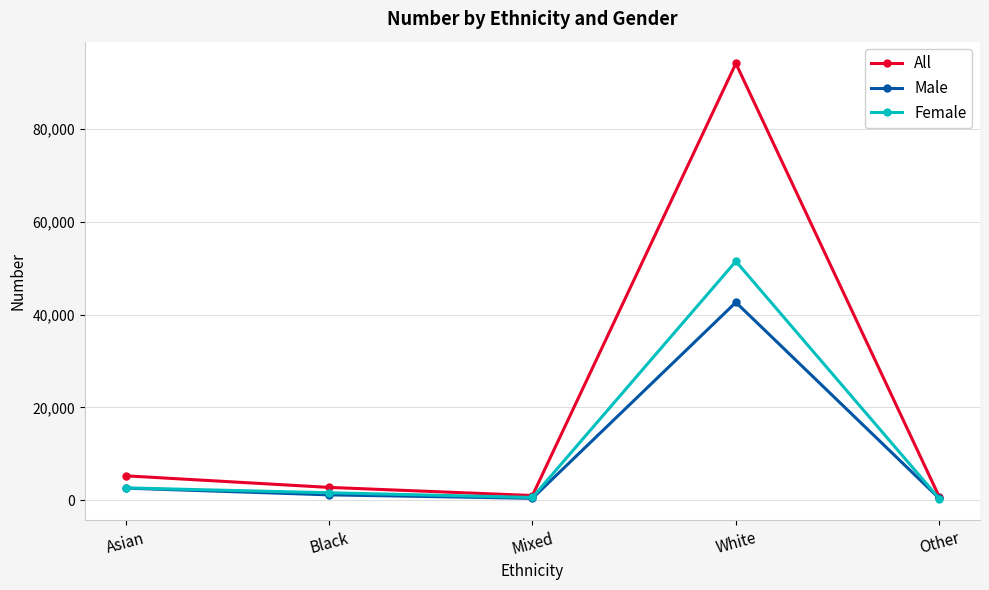

At White, list the series in order from smallest to largest.

Male, Female, All